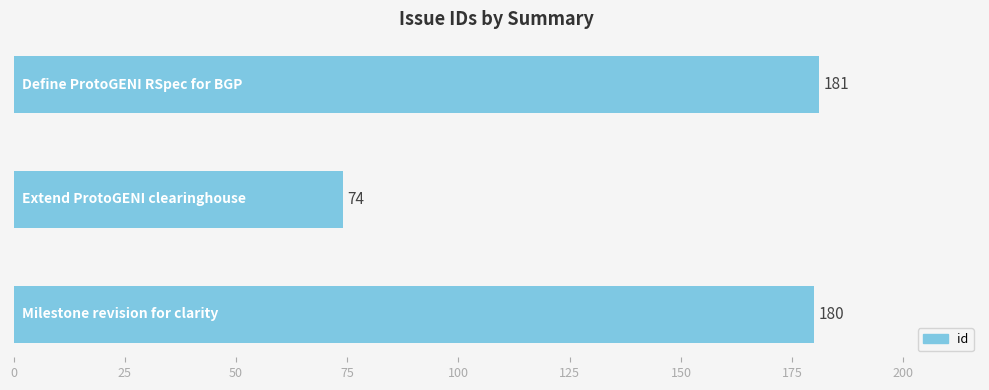

What is the average value?

145